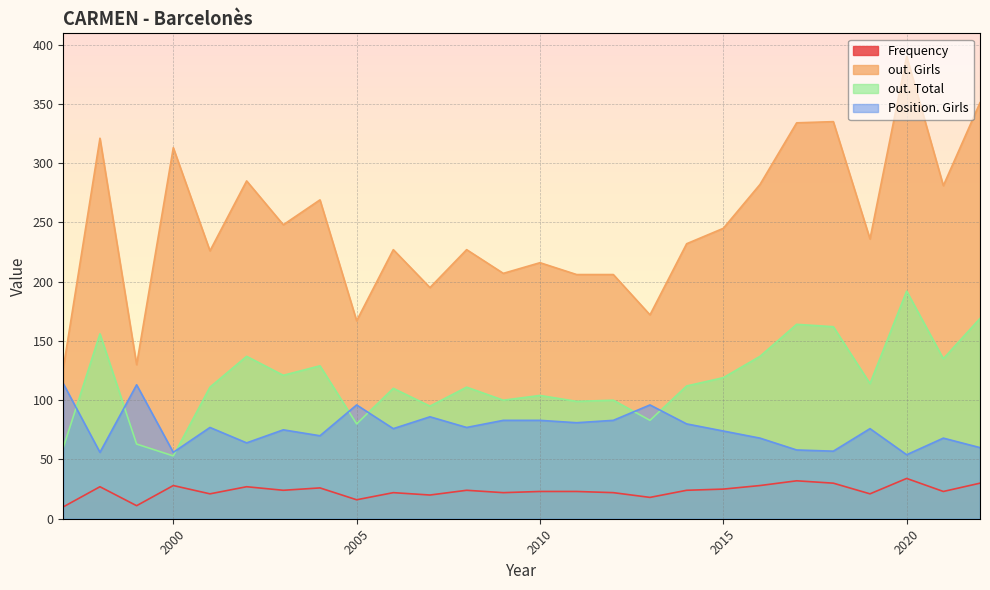

The value of out. Total at 2017 is 164. True or false?

True